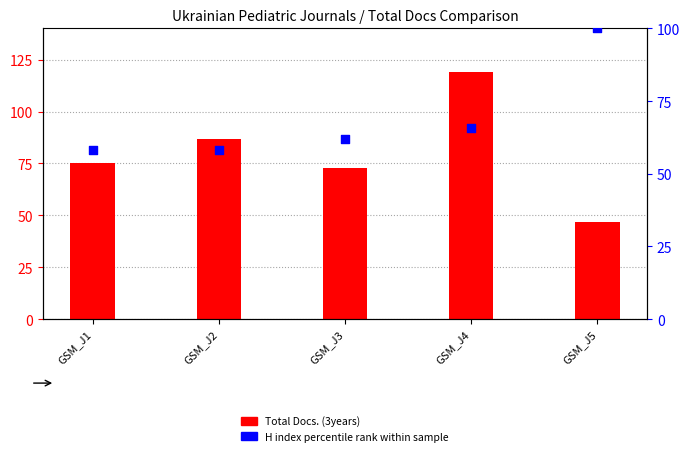

Which series reaches the maximum Y coordinate?

Total Docs. (3years)